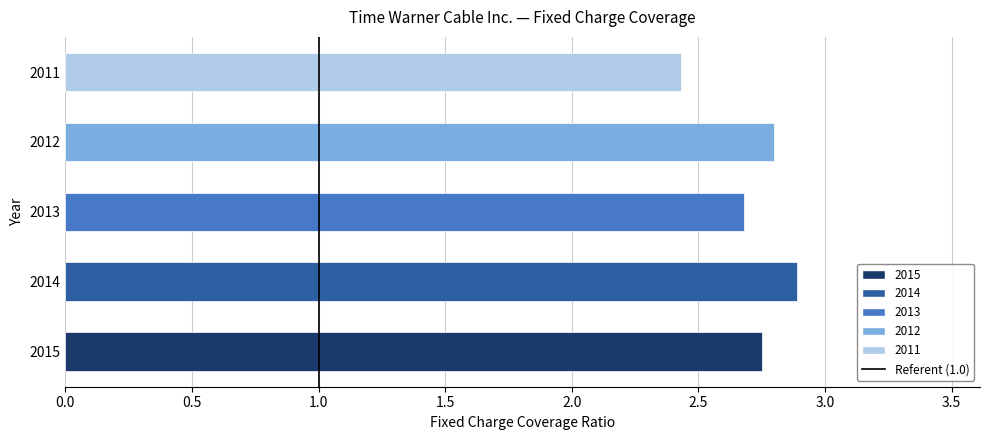

How many bars are there in total?

5